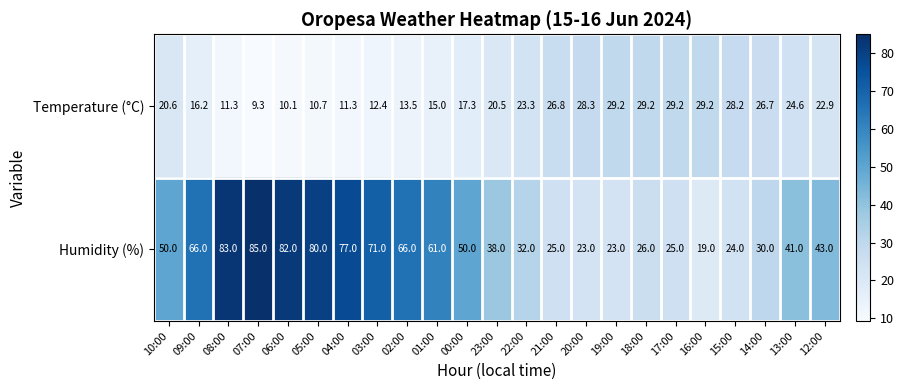

True or false: Temperature (°C) has a value of 42.6 at 20:00.

False